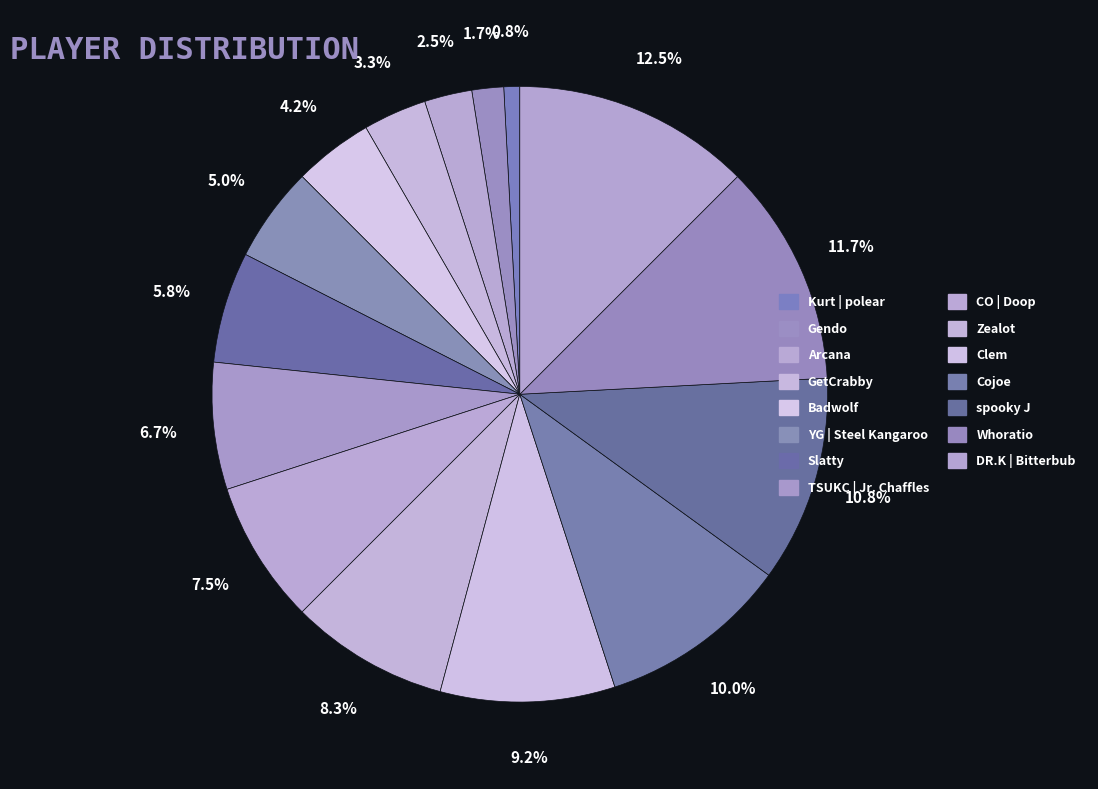

True or false: Kurt | polear accounts for 1% of the total.

True